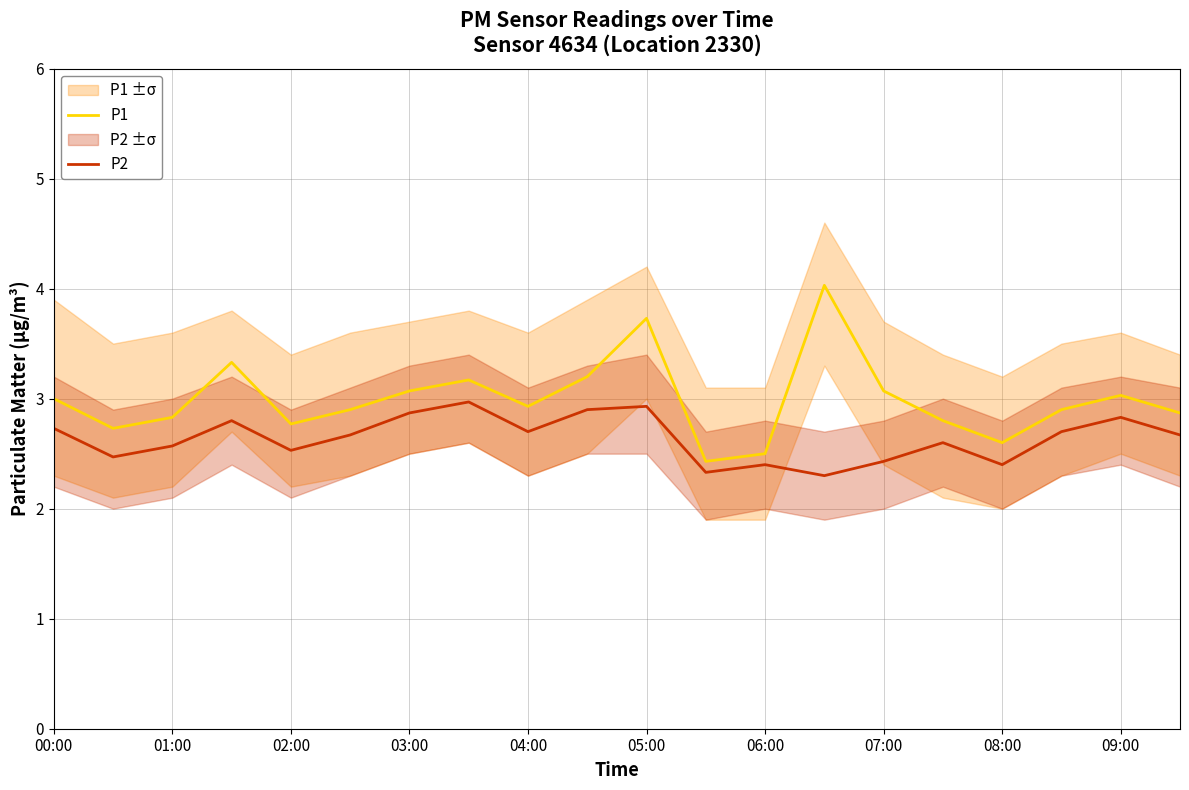

Where is P1 nearest to the value 3?

00:00